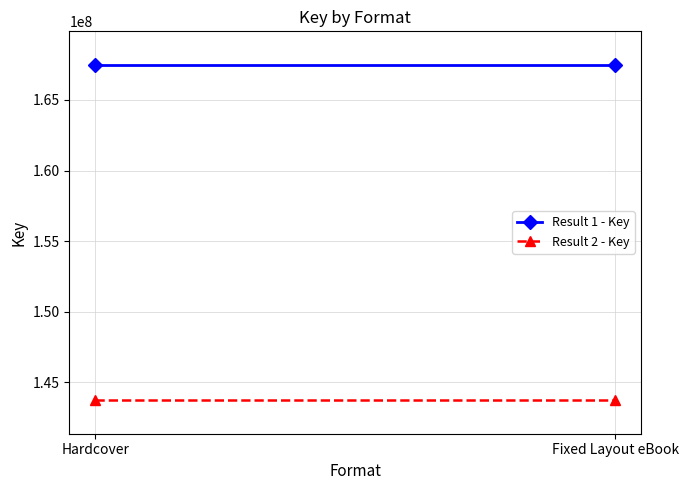

What is the difference between the highest and lowest values at Hardcover?

23744140